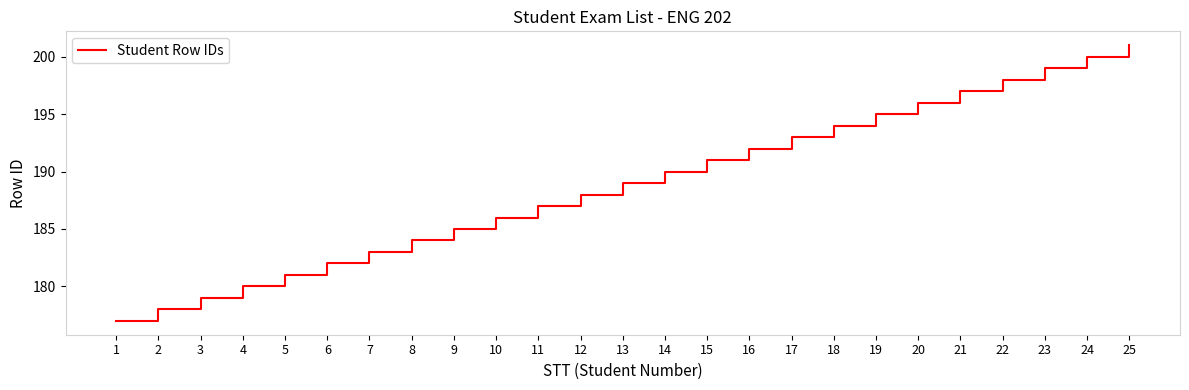

Reading left to right, transcribe all the data shown in this chart.

177	178	179	180	181	182	183	184	185	186	187	188	189	190	191	192	193	194	195	196	197	198	199	200	201